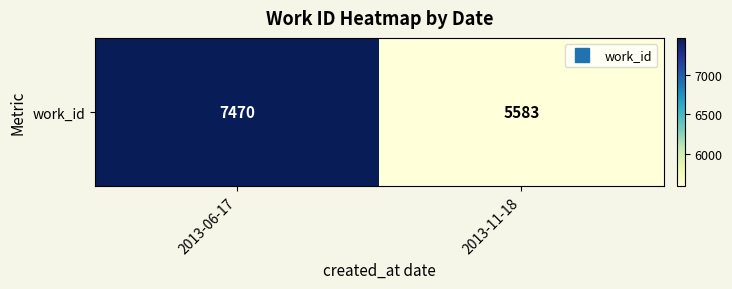

Count the values in the range 5583 to 7470.

2